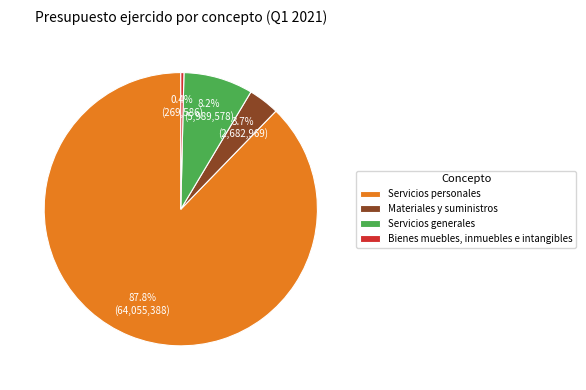

To the nearest percent, what portion does Servicios personales represent?

88%